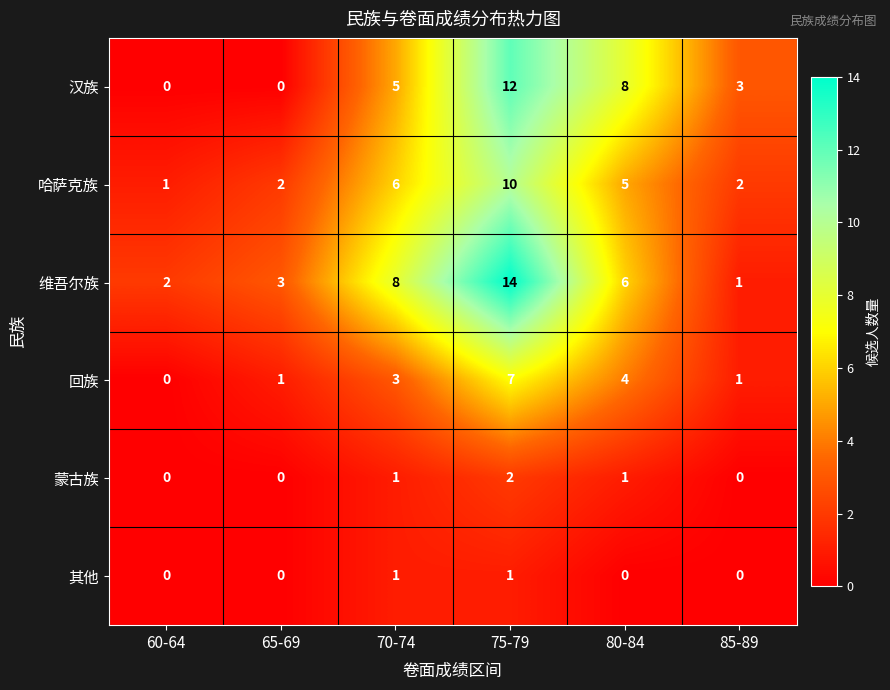

What is the difference between the 哈萨克族 values at 85-89 and 75-79?

8